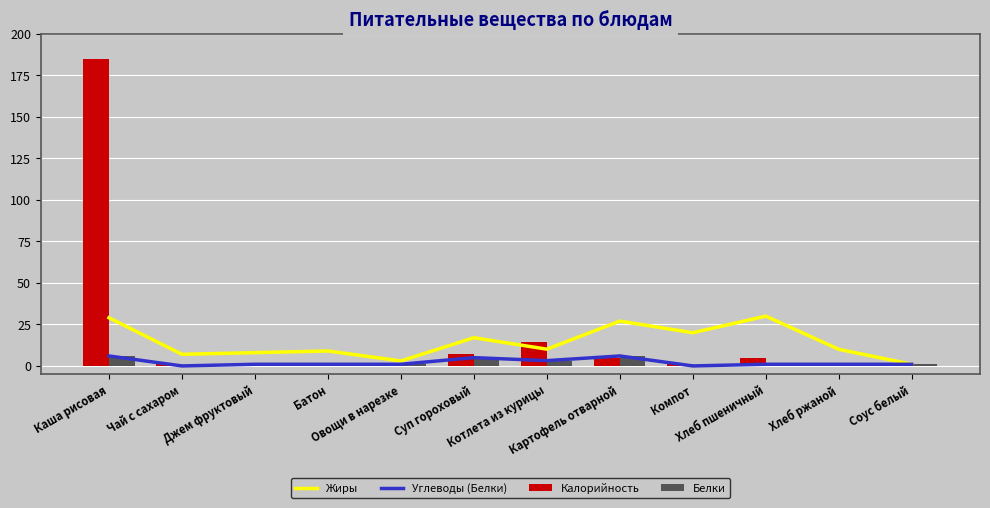

Read the Белки value at Овощи в нарезке.

1.0